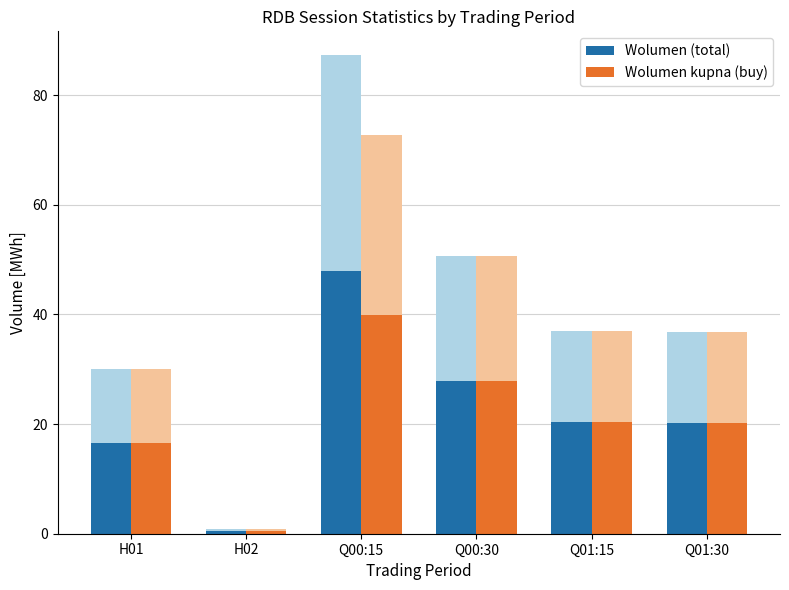

Is the value of Wolumen (total) at Q01:15 greater than the value of Wolumen kupna (buy) at Q01:30?

Yes